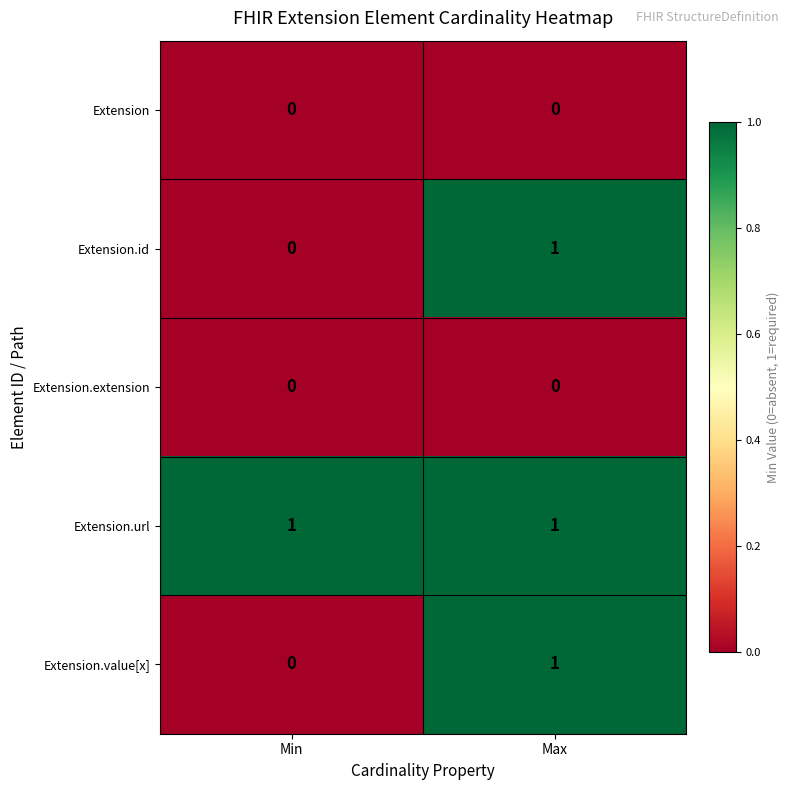

The Extension.value[x] series shows 1 at Min. True or false?

False